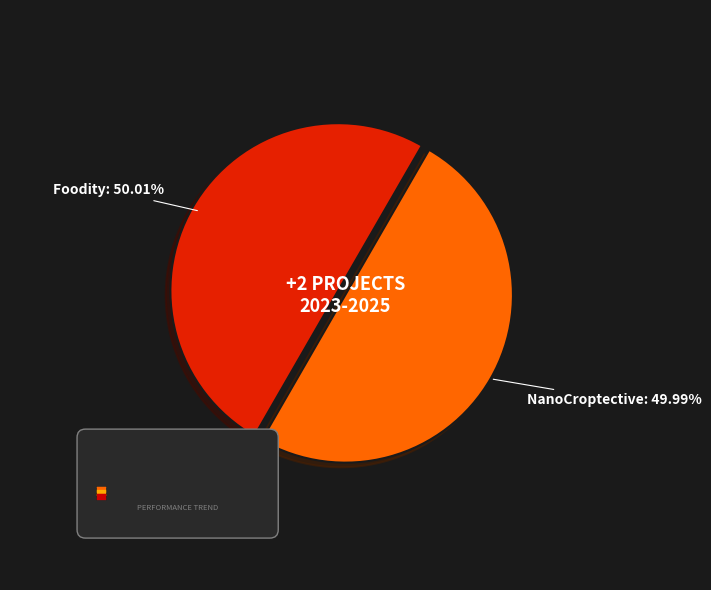

What percentage is the Proxecto Horizonte Europe Foodity slice, to the nearest percent?

50%